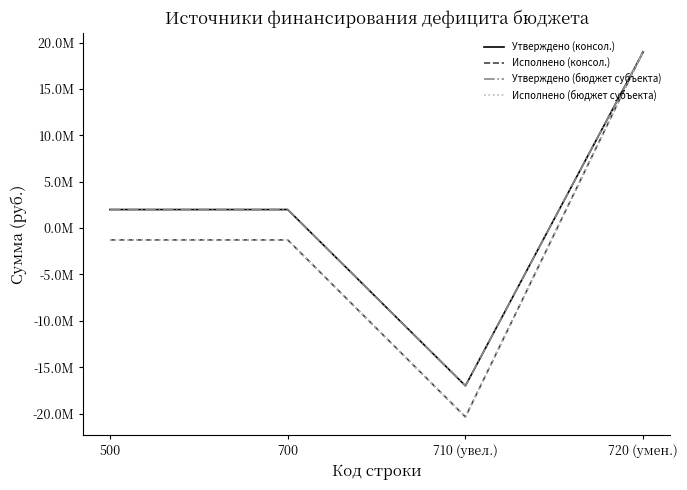

True or false: Исполнено (бюджет субъекта) and Утверждено (бюджет субъекта) cross at least once.

True